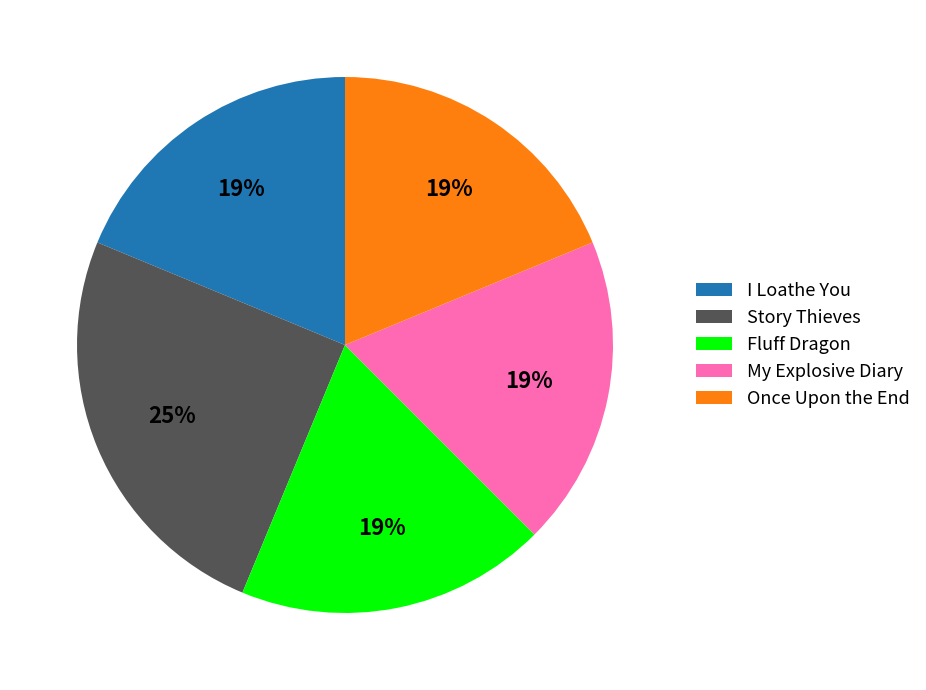

The I Loathe You slice represents 31% of the pie. True or false?

False